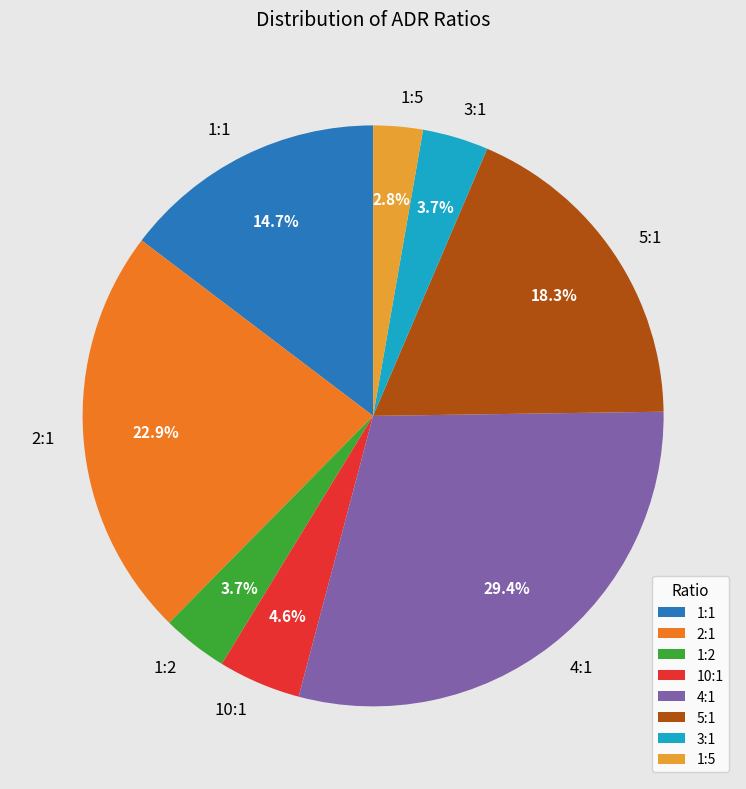

Which category has the smallest portion of the pie?

1:5